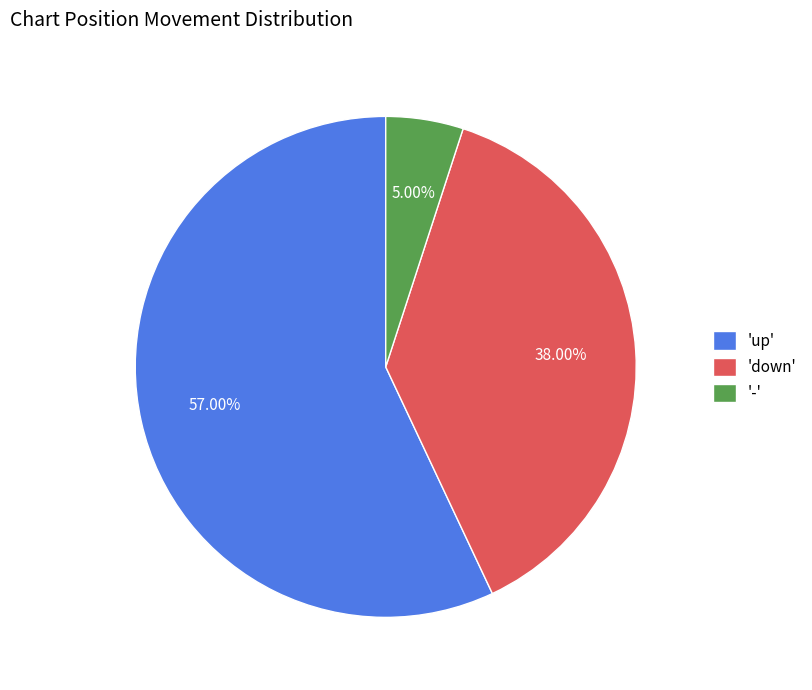

Combined, do '-' and 'up' account for over 50%?

Yes